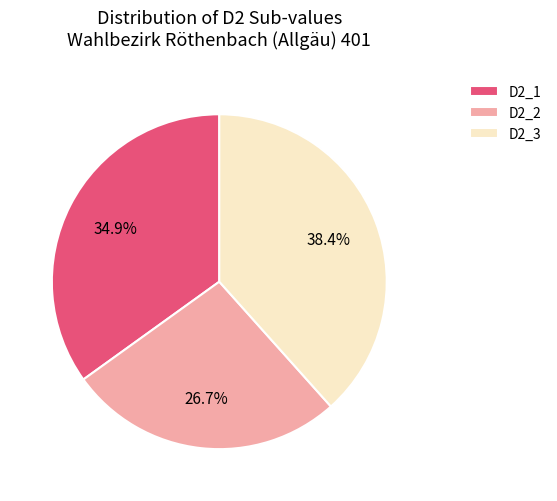

How many slices are in this pie chart?

3